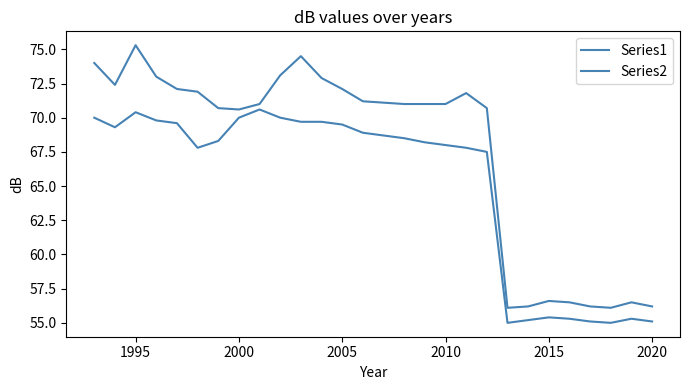

How many lines are shown in the chart?

2